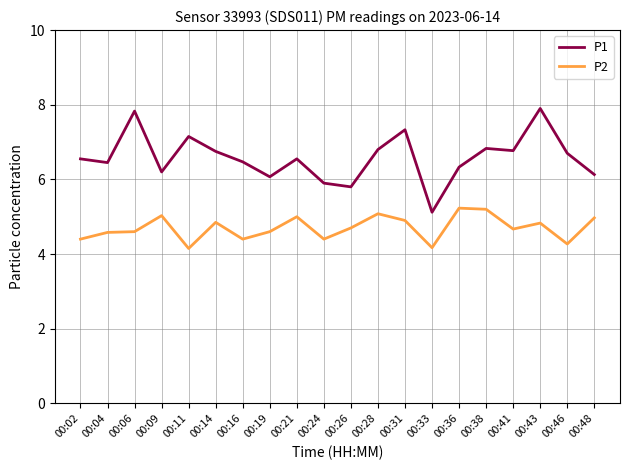

In P2, how many points are higher than both neighbors (excluding endpoints)?

6